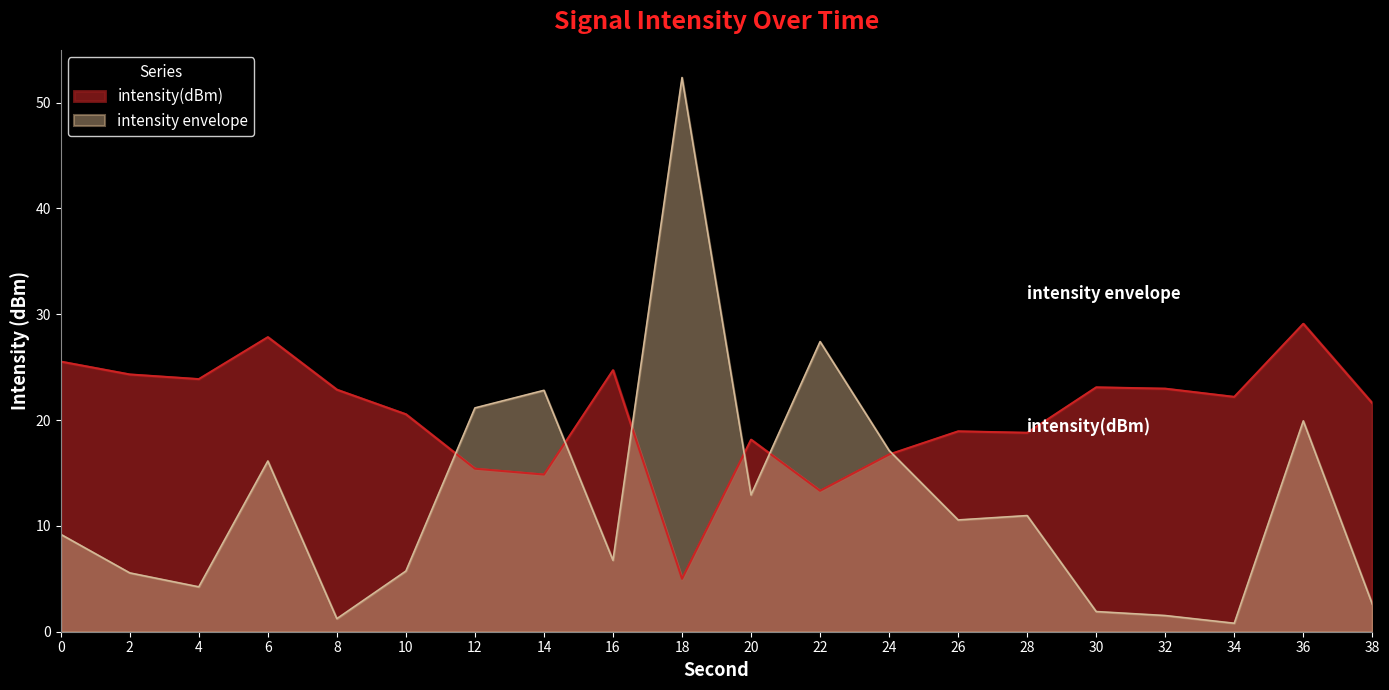

Reading left to right, list all the values displayed in this chart.

25.5	24.3	23.9	27.8	22.9	20.5	15.4	14.9	24.7	5.0	18.1	13.3	16.7	18.9	18.8	23.1	23.0	22.2	29.1	21.6